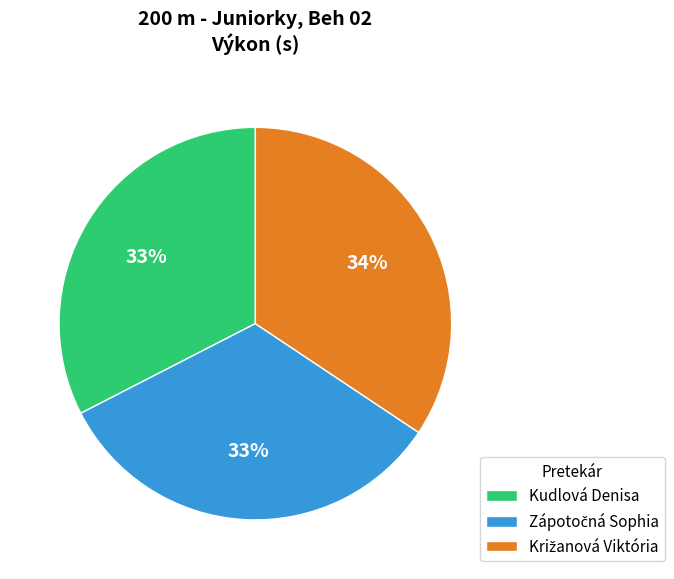

Count the number of slices in the pie.

3